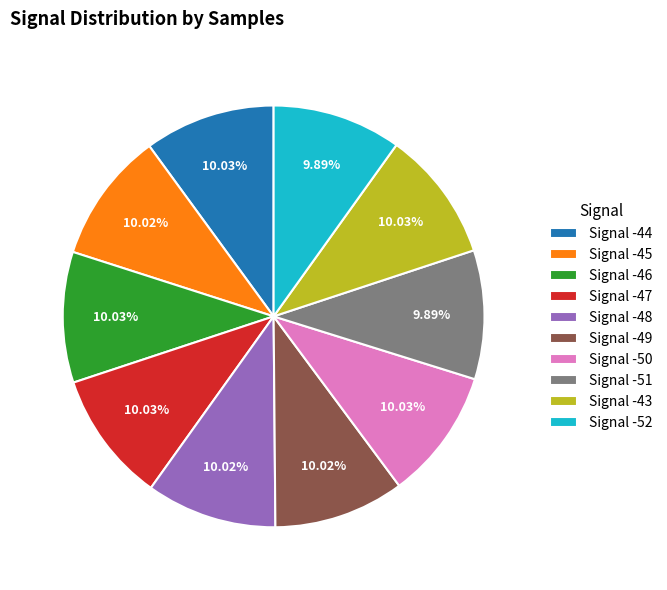

What is the ratio of the value at Signal -44 to the value at Signal -48?

1.0